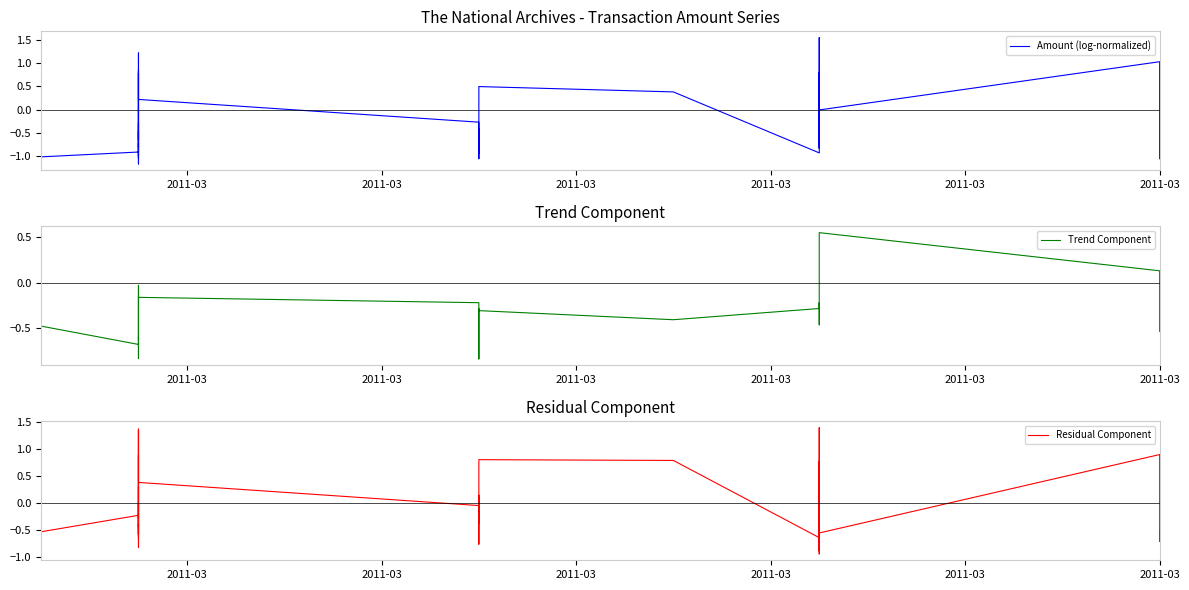

How many data points in Amount (log-normalized) are above 0?

11